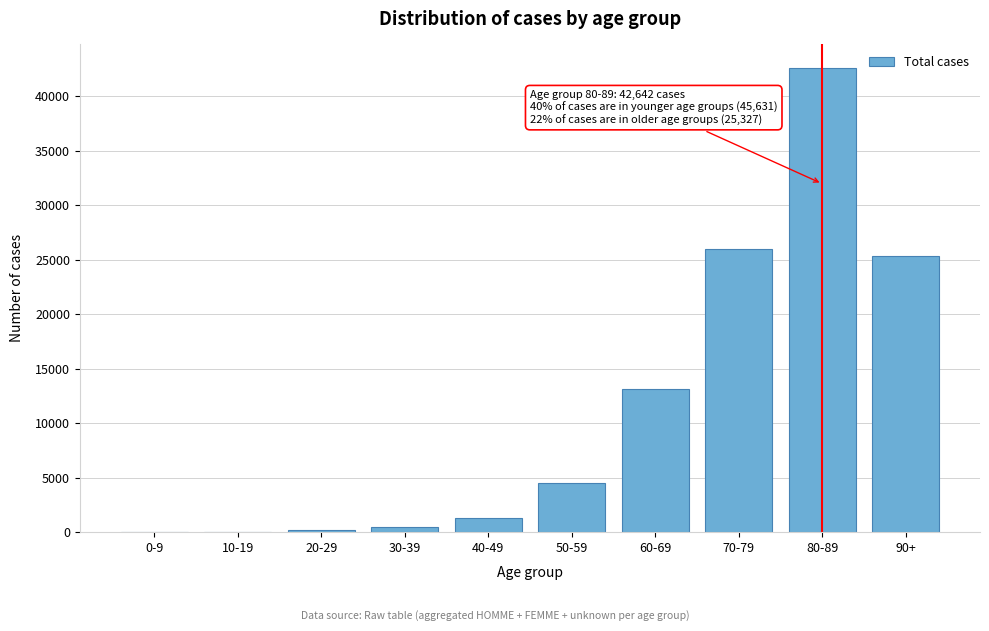

Is it true that the value at 50-59 is 4515?

True